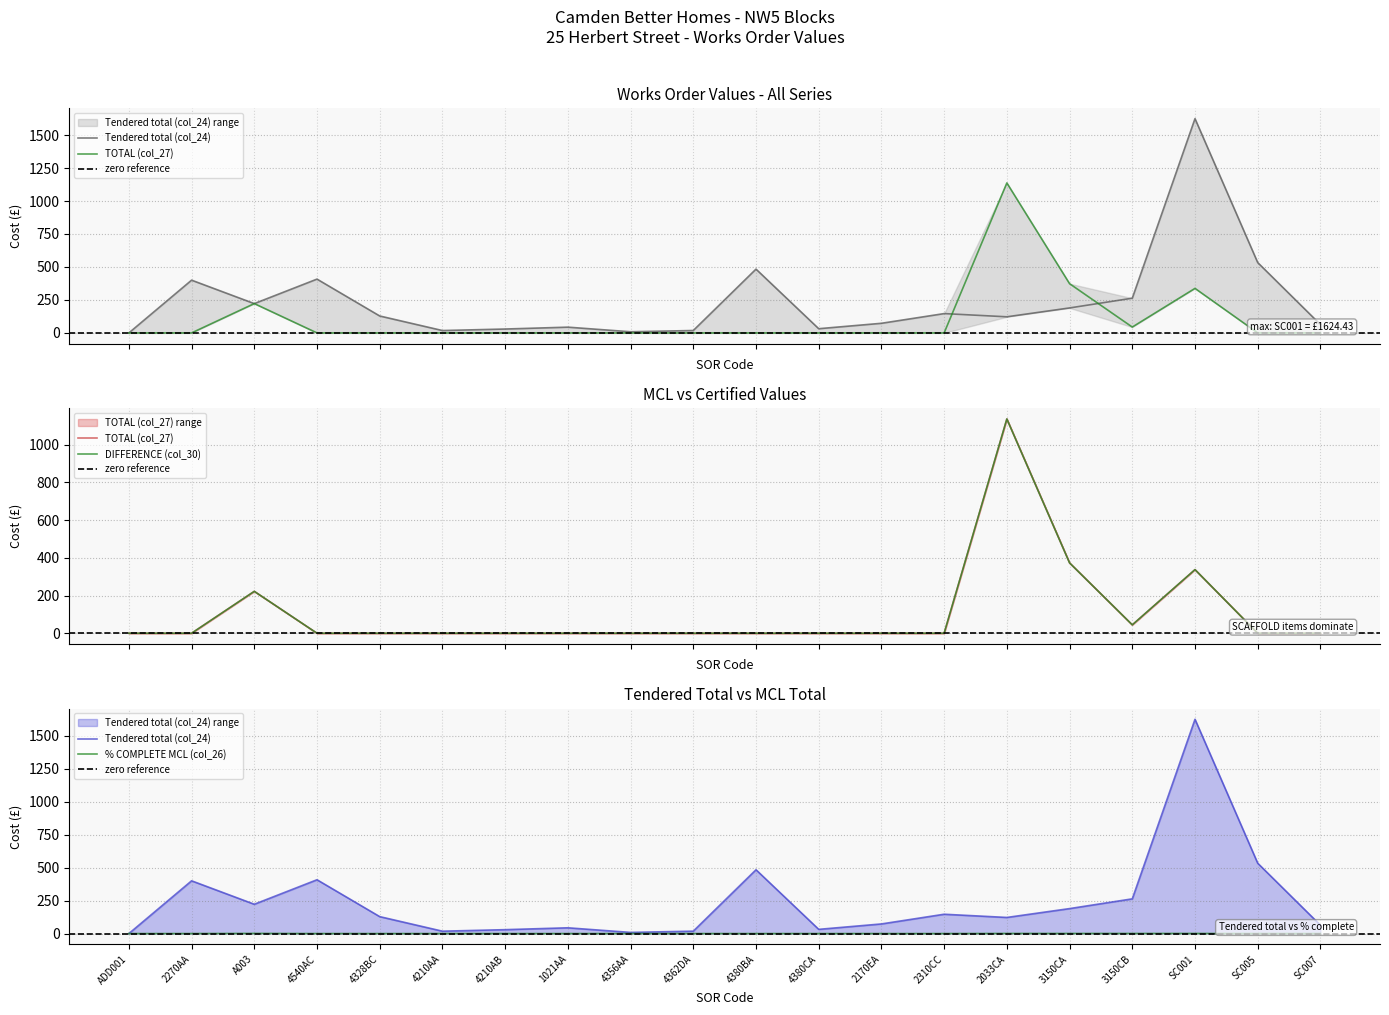

Reading left to right, extract all data points from this chart.

TOTAL (col_27): ADD001=0.0	2270AA=0.0	A003=222.3	4540AC=0.0	4328BC=0.0	4210AA=0.0	4210AB=0.0	1021AA=0.0	4356AA=0.0	4362DA=0.0	4380BA=0.0	4380CA=0.0	2170EA=0.0	2310CC=0.0	2033CA=1137.1	3150CA=373.4	3150CB=44.4	SC001=337.6	SC005=0.0	SC007=0.0
DIFFERENCE (col_30): ADD001=0.0	2270AA=0.0	A003=222.3	4540AC=0.0	4328BC=0.0	4210AA=0.0	4210AB=0.0	1021AA=0.0	4356AA=0.0	4362DA=0.0	4380BA=0.0	4380CA=0.0	2170EA=0.0	2310CC=0.0	2033CA=1137.1	3150CA=373.4	3150CB=44.4	SC001=337.6	SC005=0.0	SC007=0.0
% COMPLETE MCL (col_26): ADD001=0.0	2270AA=0.0	A003=1.0	4540AC=0.0	4328BC=0.0	4210AA=0.0	4210AB=0.0	1021AA=0.0	4356AA=0.0	4362DA=0.0	4380BA=0.0	4380CA=0.0	2170EA=0.0	2310CC=0.0	2033CA=0.7	3150CA=0.7	3150CB=0.7	SC001=0.7	SC005=0.0	SC007=0.0
Tendered total (col_24): ADD001=0.0	2270AA=400.0	A003=222.3	4540AC=408.0	4328BC=128.5	4210AA=18.1	4210AB=29.6	1021AA=43.8	4356AA=8.8	4362DA=18.4	4380BA=483.8	4380CA=32.0	2170EA=73.1	2310CC=146.6	2033CA=122.2	3150CA=189.4	3150CB=263.3	SC001=1624.4	SC005=533.4	SC007=63.5